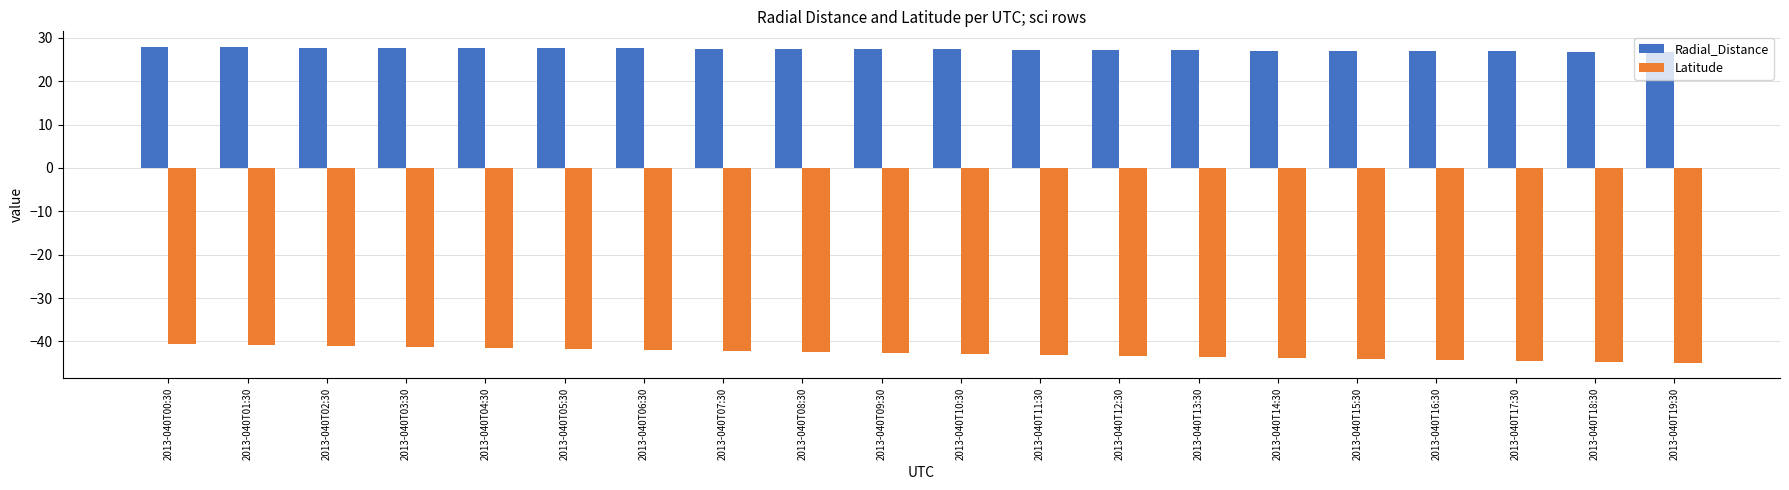

What position from the left is 2013-040T04:30?

5